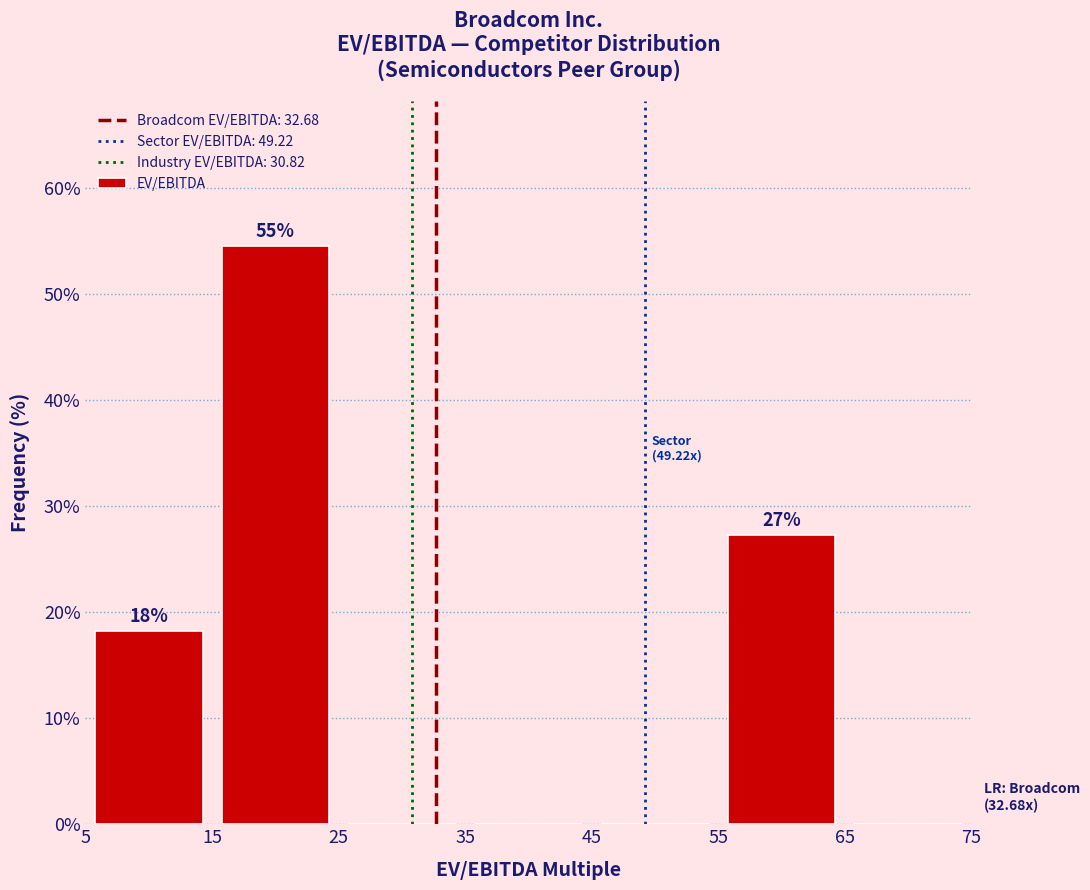

Which range on the x-axis has the tallest bar?

15 to 25